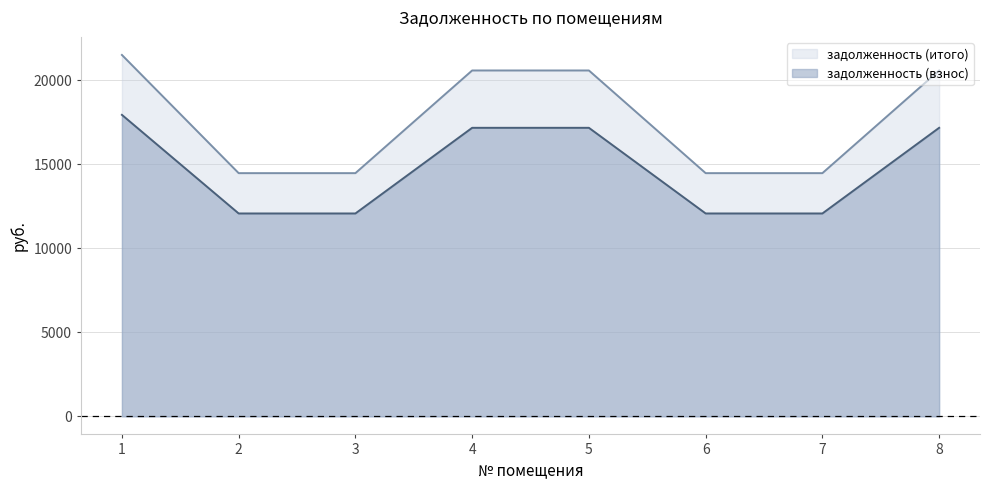

True or false: задолженность (итого) and задолженность (взнос) intersect in this chart.

False